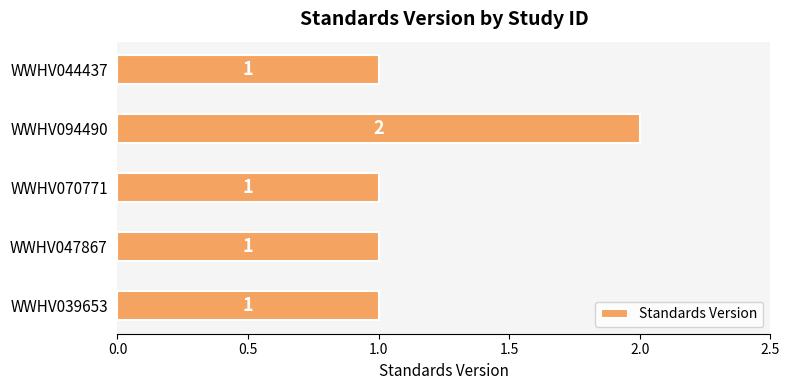

How many bars are there in total?

5